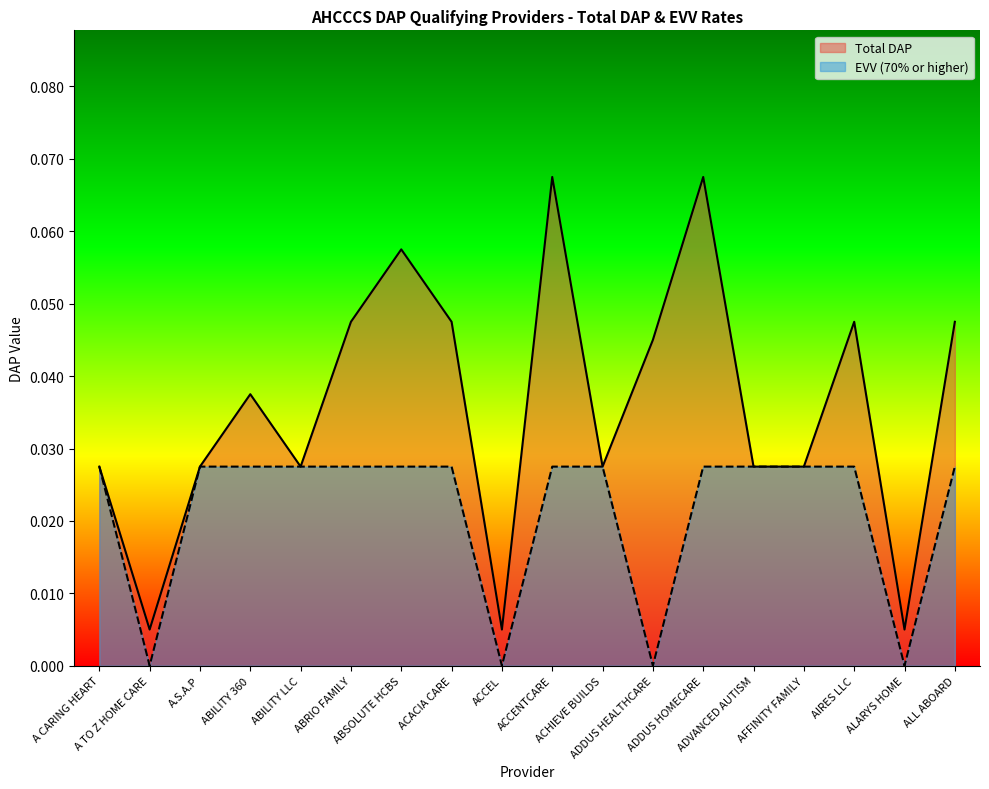

At how many categories does at least one series exceed 0?

18